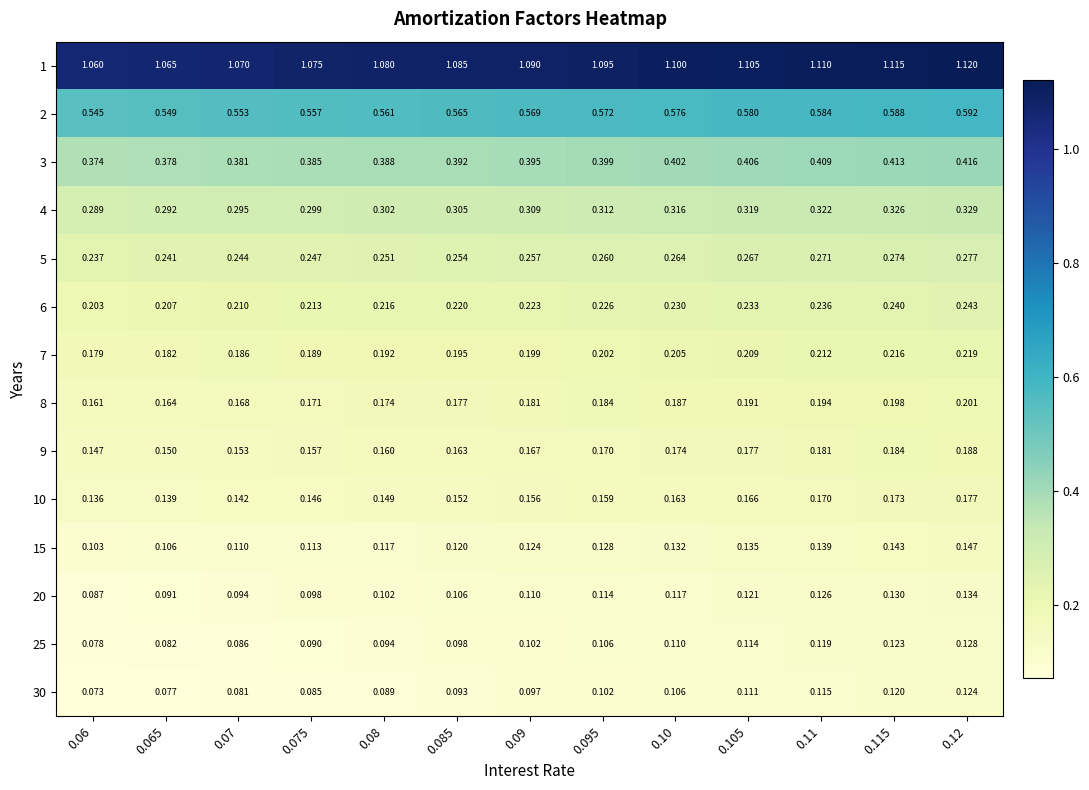

Is the value of 2 at 0.06 greater than the value of 7 at 0.105?

Yes